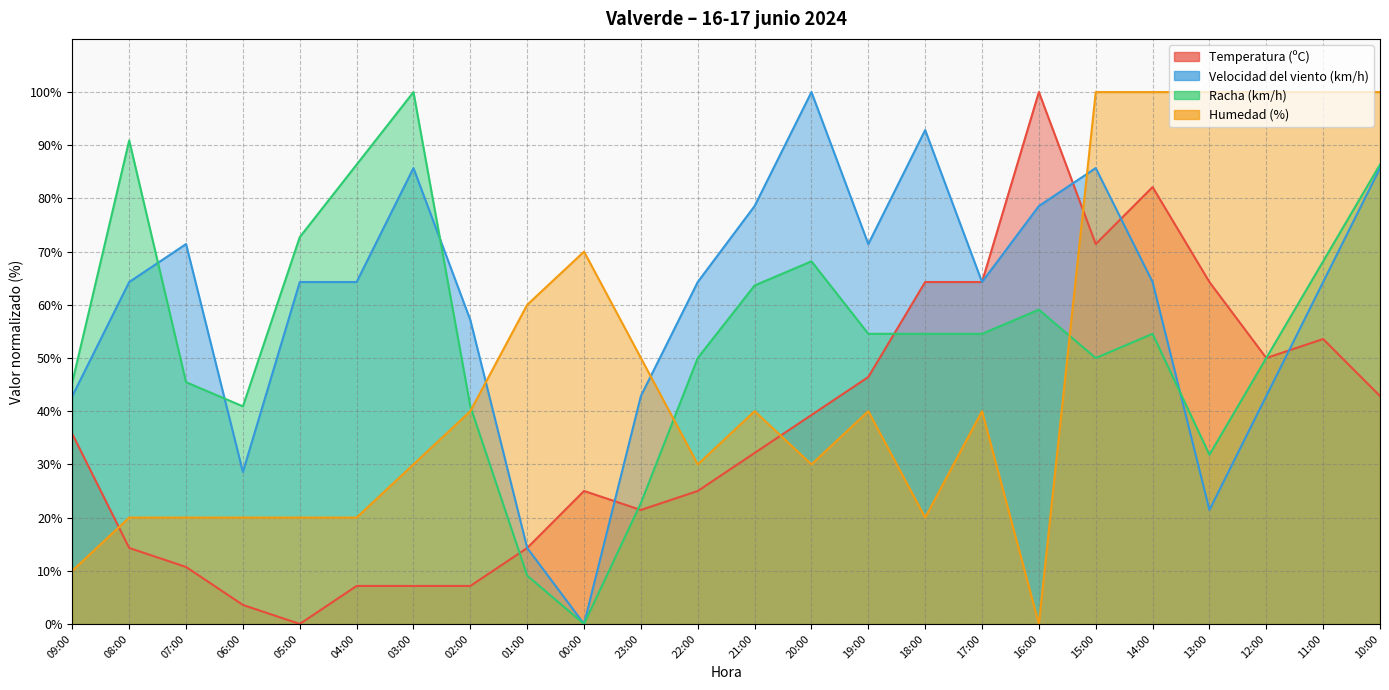

What is the value of the Racha (km/h) point at the 20th from the left?

54.5